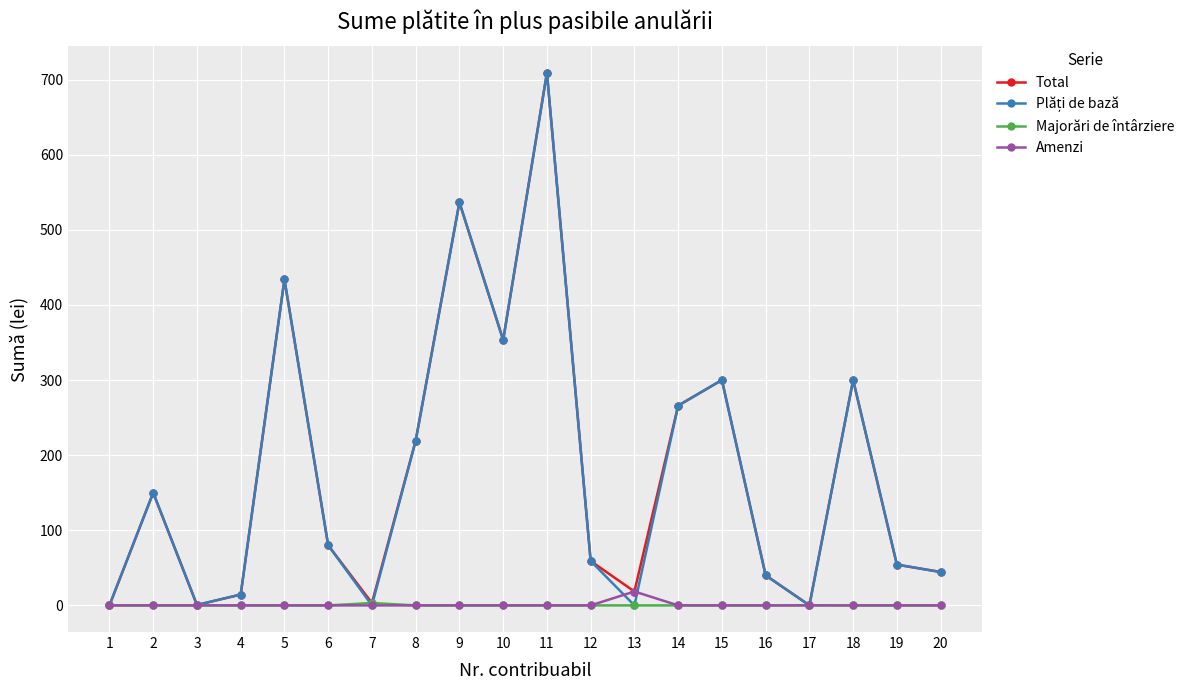

The value of Majorări de întârziere at 3 is 0.0. True or false?

True